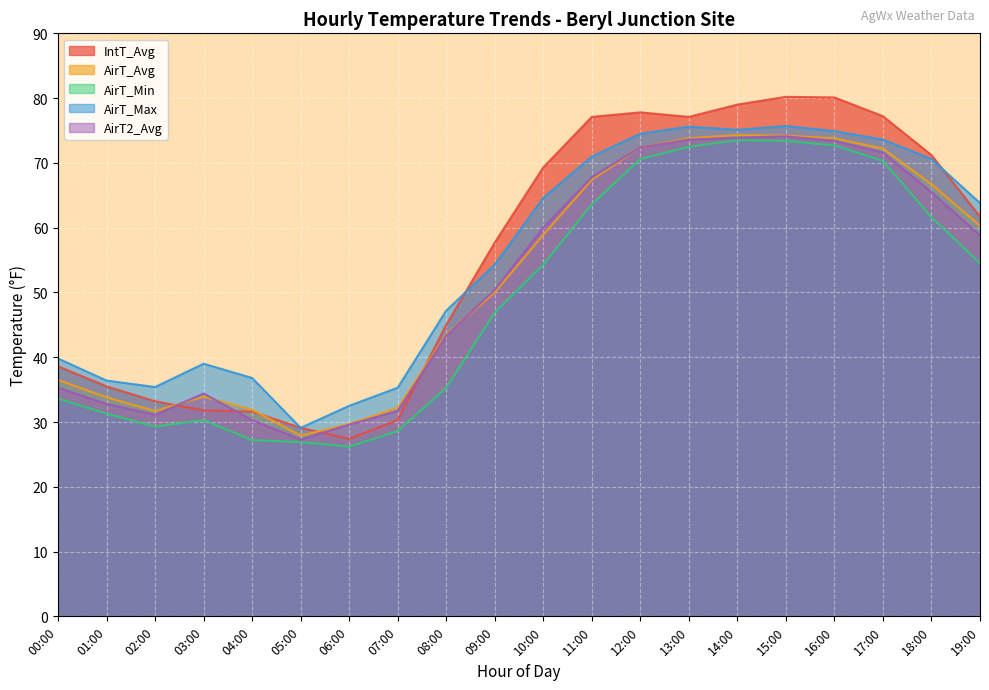

Reading right to left, transcribe all the data shown in this chart.

IntT_Avg: 19:00=61.7	18:00=71.2	17:00=77.2	16:00=80.1	15:00=80.2	14:00=79.0	13:00=77.1	12:00=77.8	11:00=77.1	10:00=69.3	09:00=57.7	08:00=45.0	07:00=30.3	06:00=27.4	05:00=29.1	04:00=31.6	03:00=31.8	02:00=33.2	01:00=35.5	00:00=38.6
AirT_Avg: 19:00=60.3	18:00=66.7	17:00=72.2	16:00=73.8	15:00=74.2	14:00=74.3	13:00=73.8	12:00=72.4	11:00=67.4	10:00=58.9	09:00=50.0	08:00=43.5	07:00=32.2	06:00=29.7	05:00=27.9	04:00=31.9	03:00=33.9	02:00=31.7	01:00=33.8	00:00=36.5
AirT_Min: 19:00=54.5	18:00=61.6	17:00=70.3	16:00=72.7	15:00=73.4	14:00=73.5	13:00=72.5	12:00=70.6	11:00=63.6	10:00=54.3	09:00=46.9	08:00=35.3	07:00=28.6	06:00=26.2	05:00=26.9	04:00=27.2	03:00=30.3	02:00=29.3	01:00=31.3	00:00=33.6
AirT_Max: 19:00=63.8	18:00=70.6	17:00=73.6	16:00=74.9	15:00=75.7	14:00=75.1	13:00=75.6	12:00=74.5	11:00=71.0	10:00=64.6	09:00=54.3	08:00=47.2	07:00=35.3	06:00=32.5	05:00=29.1	04:00=36.8	03:00=39.0	02:00=35.4	01:00=36.4	00:00=39.8
AirT2_Avg: 19:00=58.8	18:00=65.5	17:00=71.6	16:00=73.4	15:00=74.1	14:00=73.9	13:00=73.6	12:00=72.4	11:00=67.8	10:00=60.0	09:00=50.4	08:00=43.3	07:00=31.7	06:00=29.6	05:00=27.3	04:00=30.3	03:00=34.4	02:00=31.1	01:00=32.8	00:00=35.3